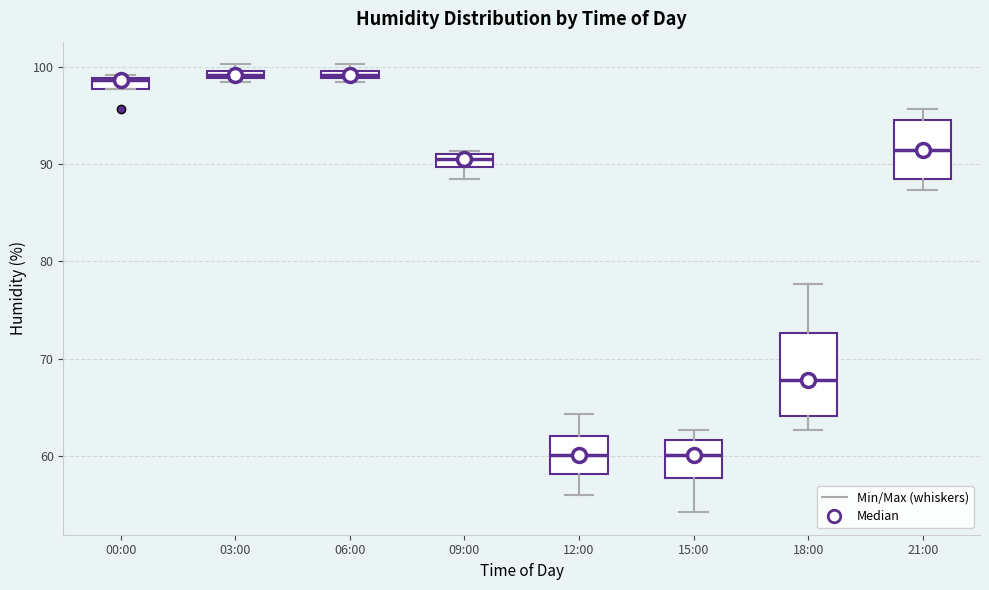

Where does the median line of the box for 15:00 sit on the y-axis? The values are not printed on the chart, so give them approximately, as read against the axis.

60